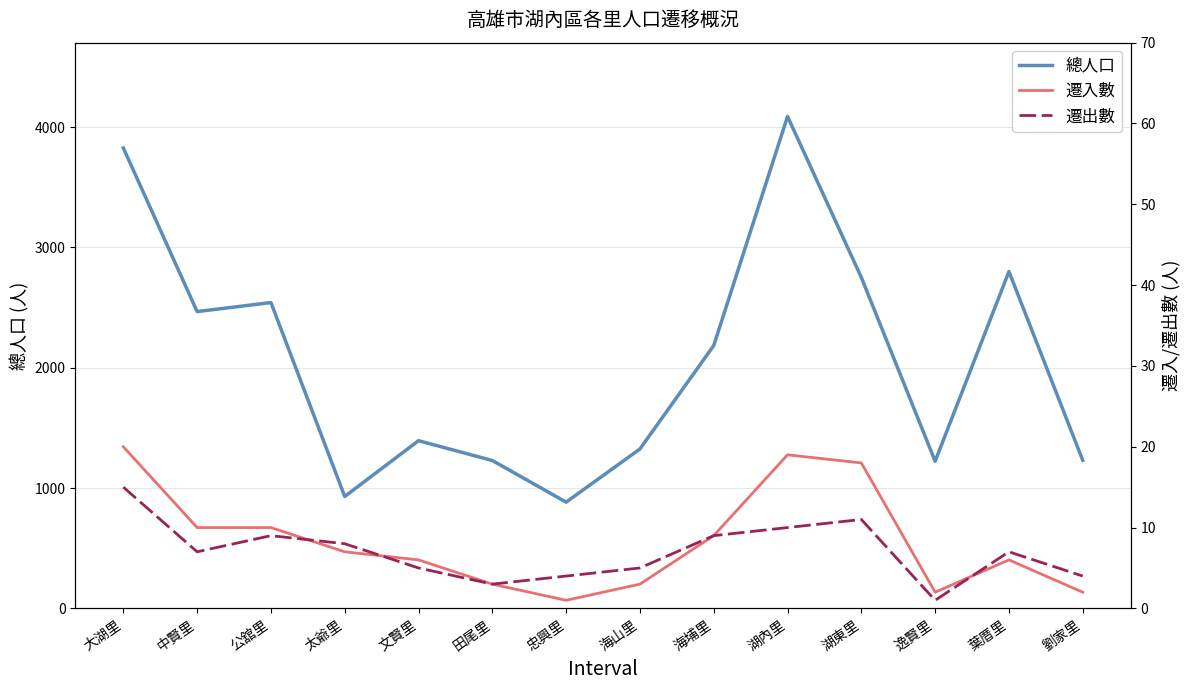

The value of 總人口 at 文賢里 is 2224. True or false?

False